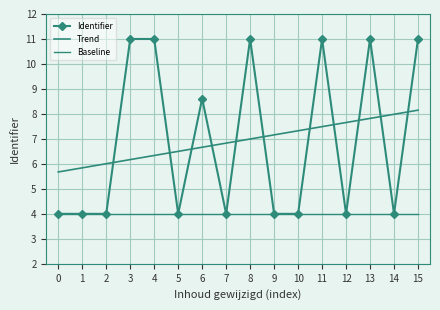

Reading left to right, extract all data points from this chart.

Identifier: 4.0	4.0	4.0	11.0	11.0	4.0	8.6	4.0	11.0	4.0	4.0	11.0	4.0	11.0	4.0	11.0
Trend: 5.7	5.8	6.0	6.2	6.3	6.5	6.7	6.8	7.0	7.2	7.3	7.5	7.7	7.8	8.0	8.2
Baseline: 4.0	4.0	4.0	4.0	4.0	4.0	4.0	4.0	4.0	4.0	4.0	4.0	4.0	4.0	4.0	4.0